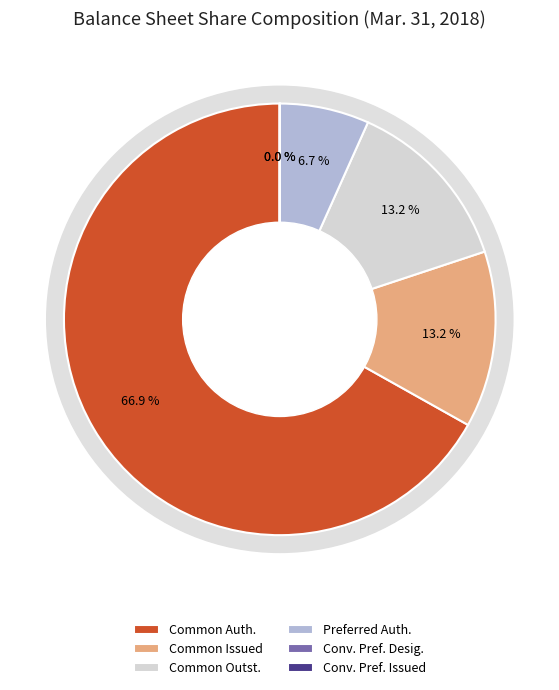

The Common stock, shares authorized slice represents 67% of the pie. True or false?

True